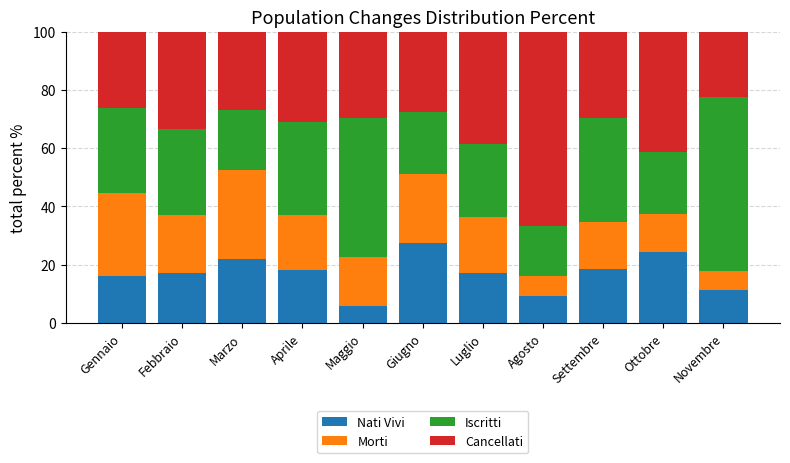

True or false: Nati Vivi has a value of 25.6 at Settembre.

False